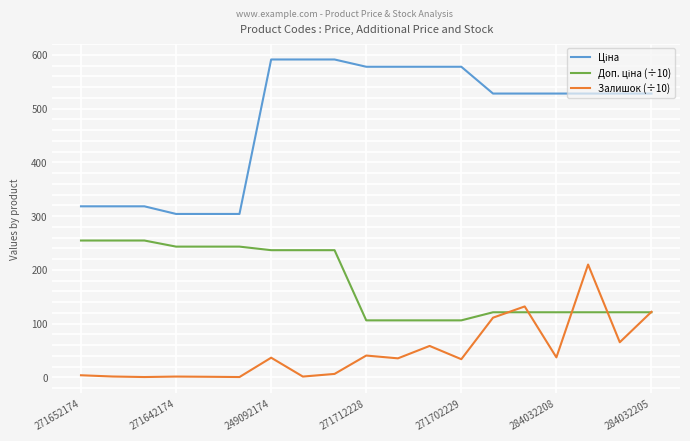

Is this an area chart (filled region under the line)?

No